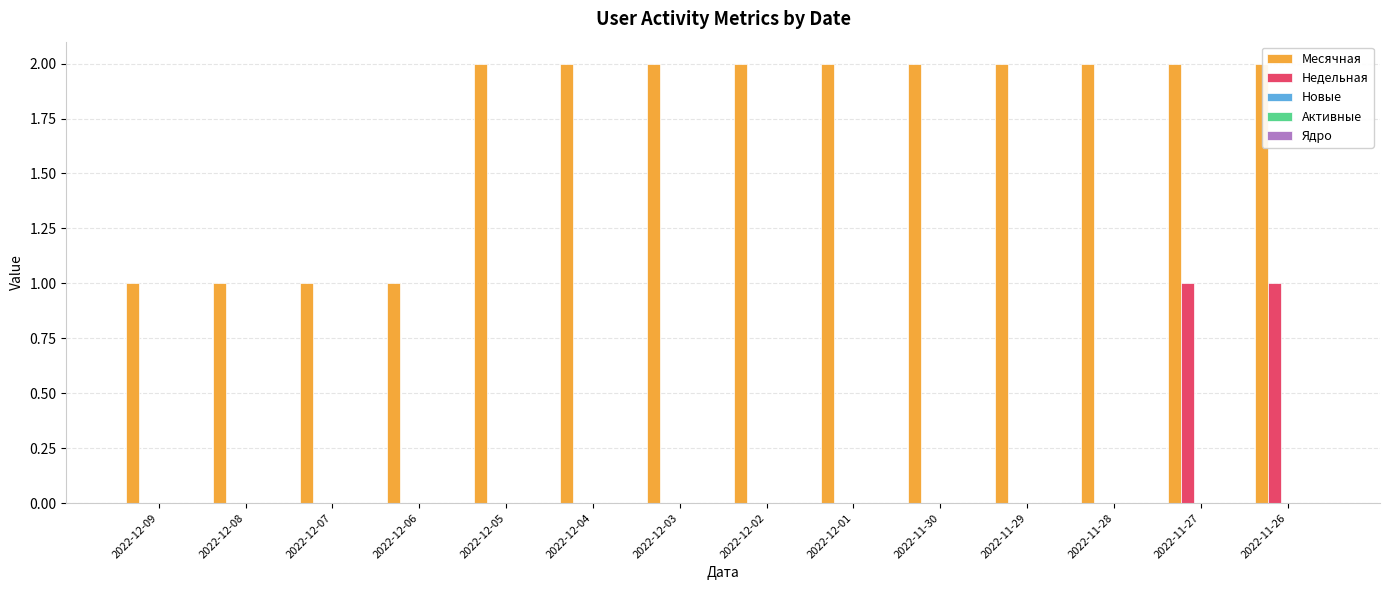

True or false: Месячная has a value of 2 at 2022-12-03.

True